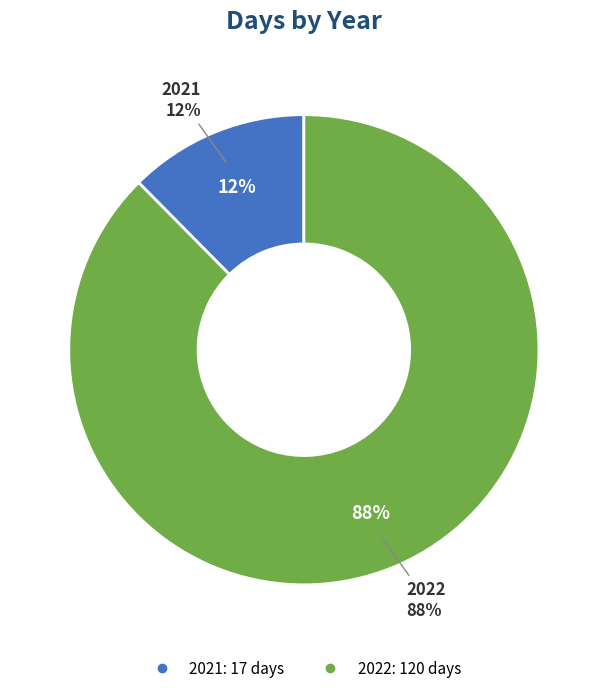

How many slices are in this pie chart?

2